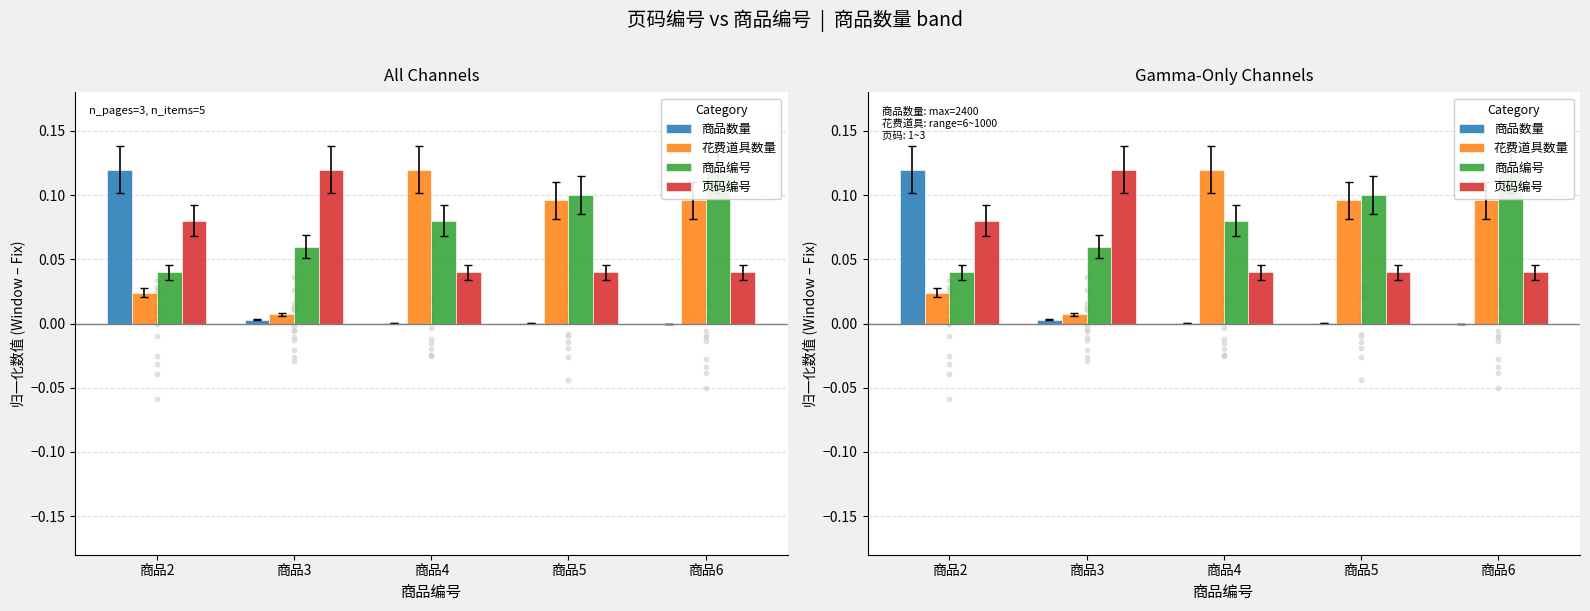

Is the value of 花费道具数量 at 商品6 greater than the value of 页码编号 at 商品3?

No